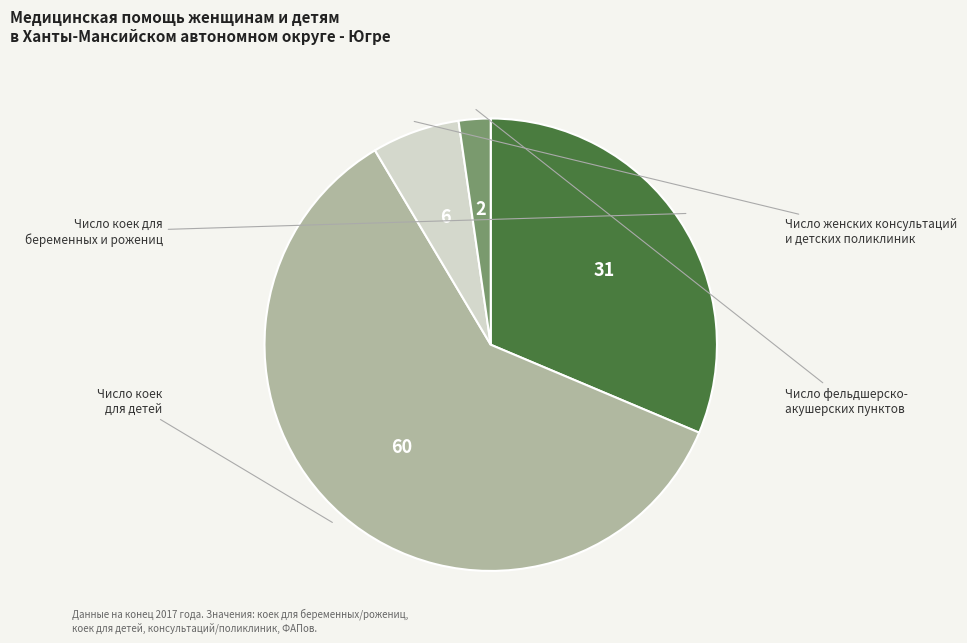

Is there any slice that represents more than half of the pie?

Yes